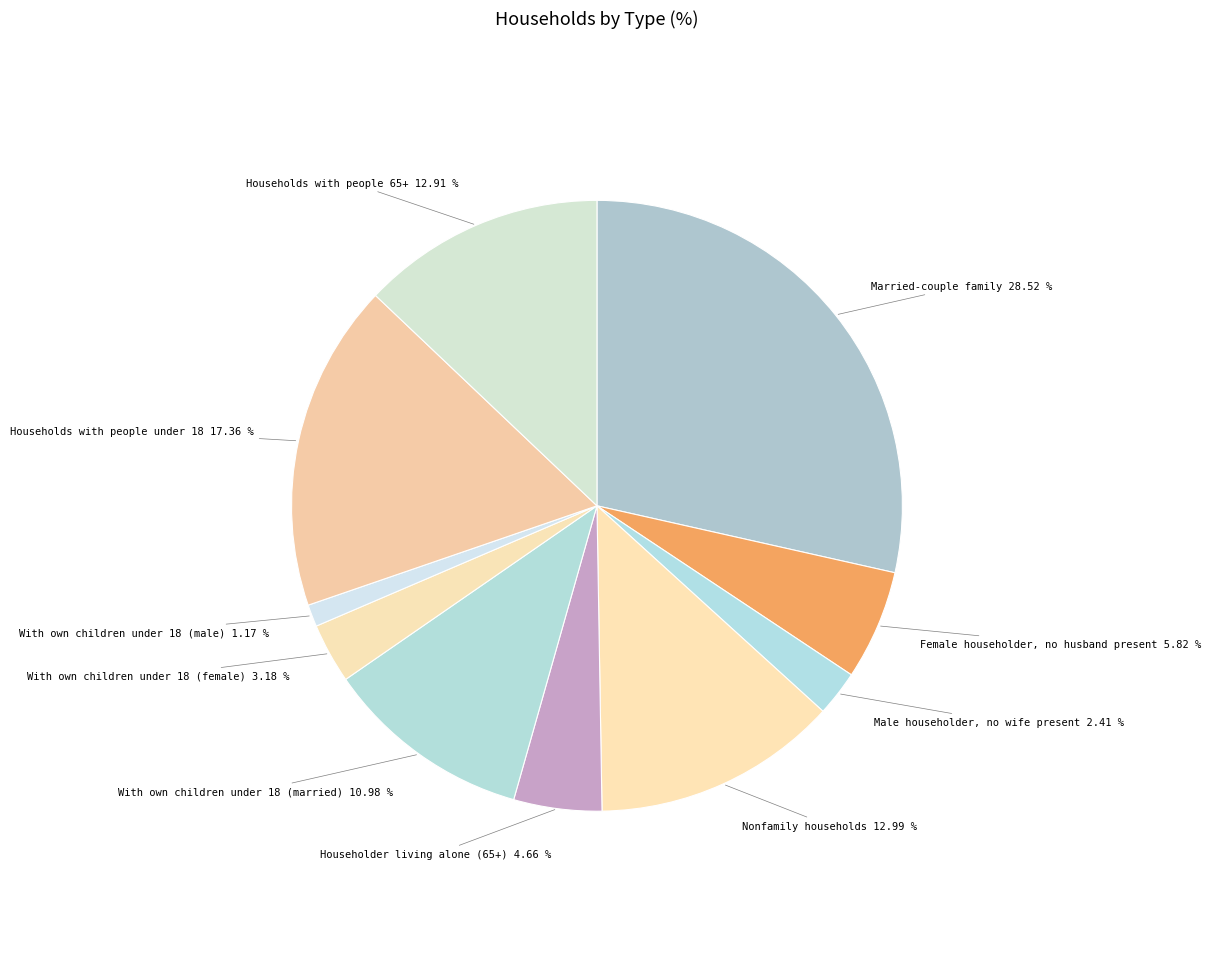

How much of the chart is everything except Householder living alone (65+)?

95.3%